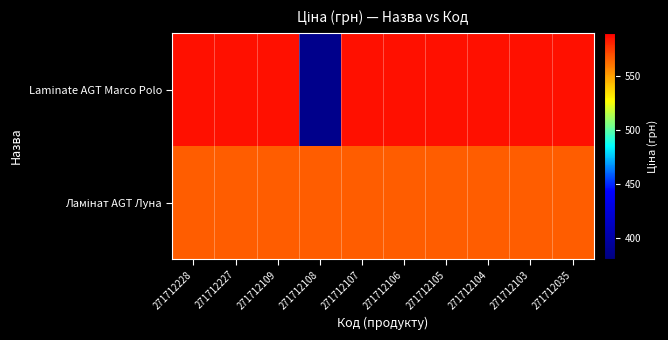

What is the difference between the highest and lowest values at 271712228?

19.1